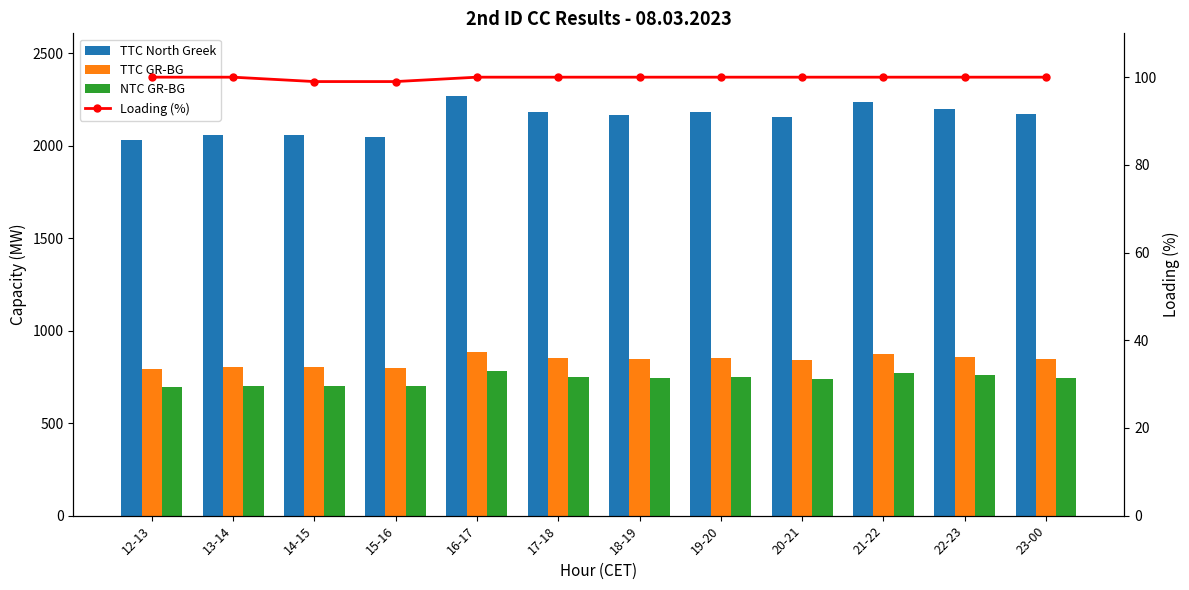

Reading right to left, extract all data points from this chart.

TTC North Greek: 2172	2200	2235	2158	2184	2167	2183	2268	2049	2056	2057	2034
TTC GR-BG: 847	858	872	842	852	845	851	884	799	802	802	793
NTC GR-BG: 746	758	771	741	751	745	751	784	699	701	702	693
Loading (%): 100	100	100	100	100	100	100	100	99	99	100	100